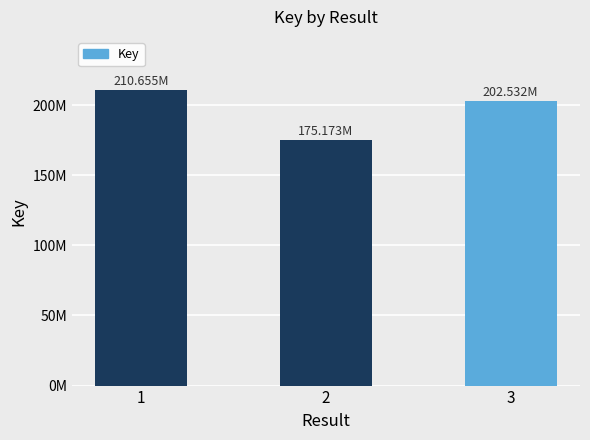

Is it true that the value at 2 is 101523912?

False